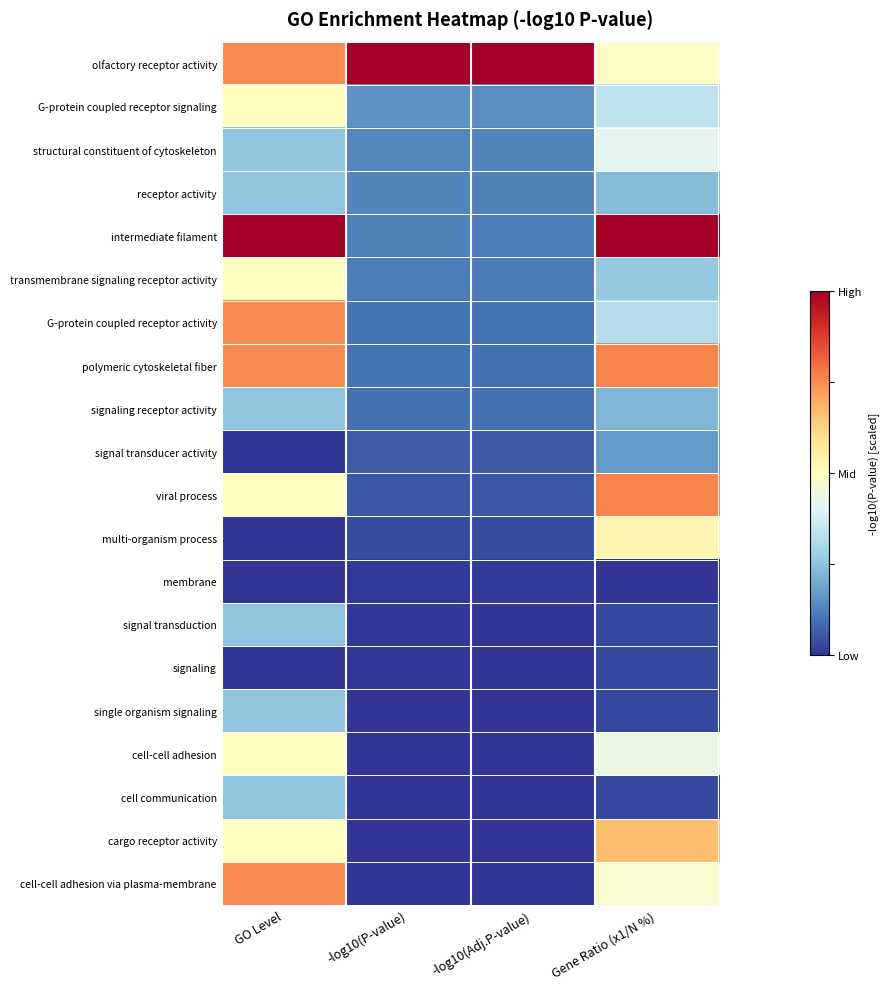

At which category does the chart reach its peak across all series?

-log10(P-value)